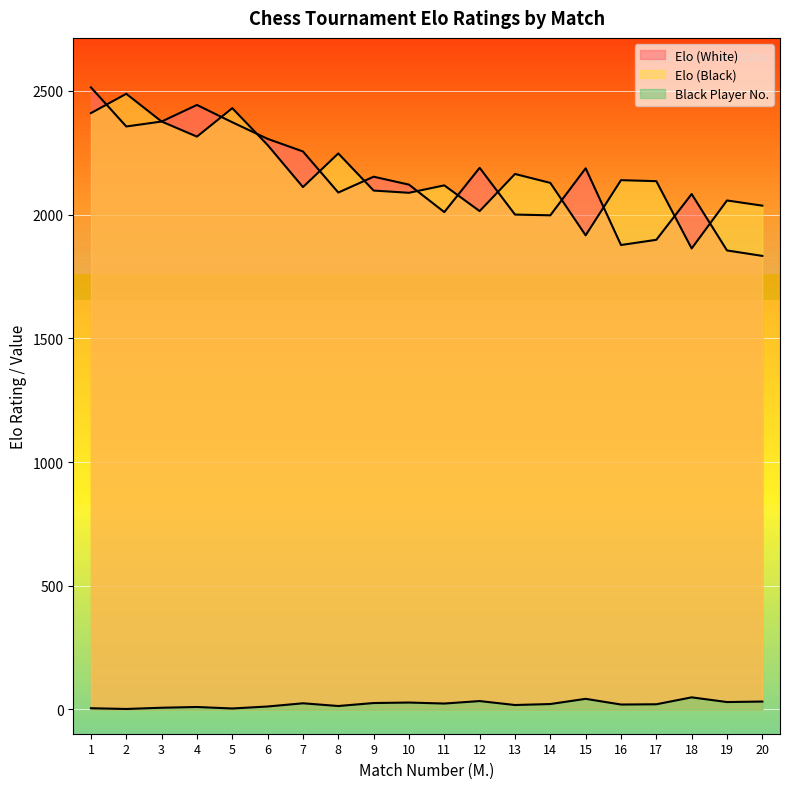

What is the difference between the maximum and minimum values in the Elo (White) series?

681